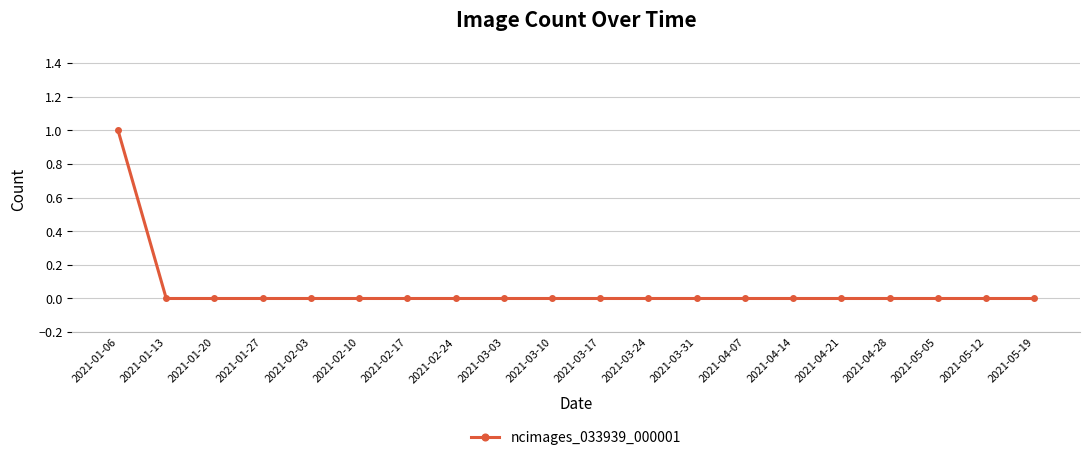

What is the label of the 19th point from the right?

2021-01-13